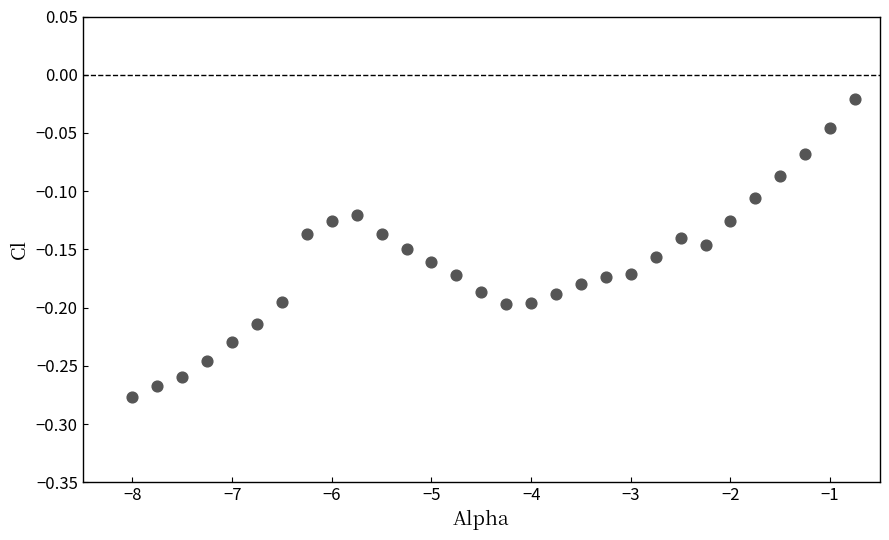

What is the range of X values (max minus min)?

7.2